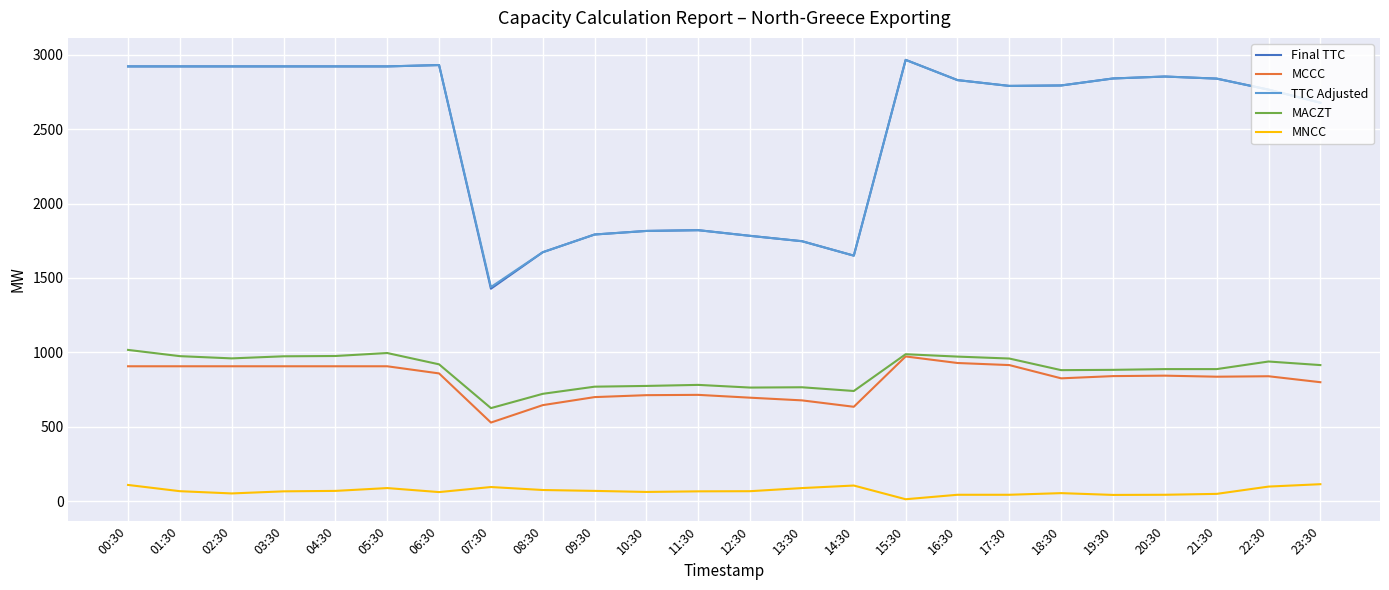

True or false: MCCC has a value of 1209 at 11:30.

False